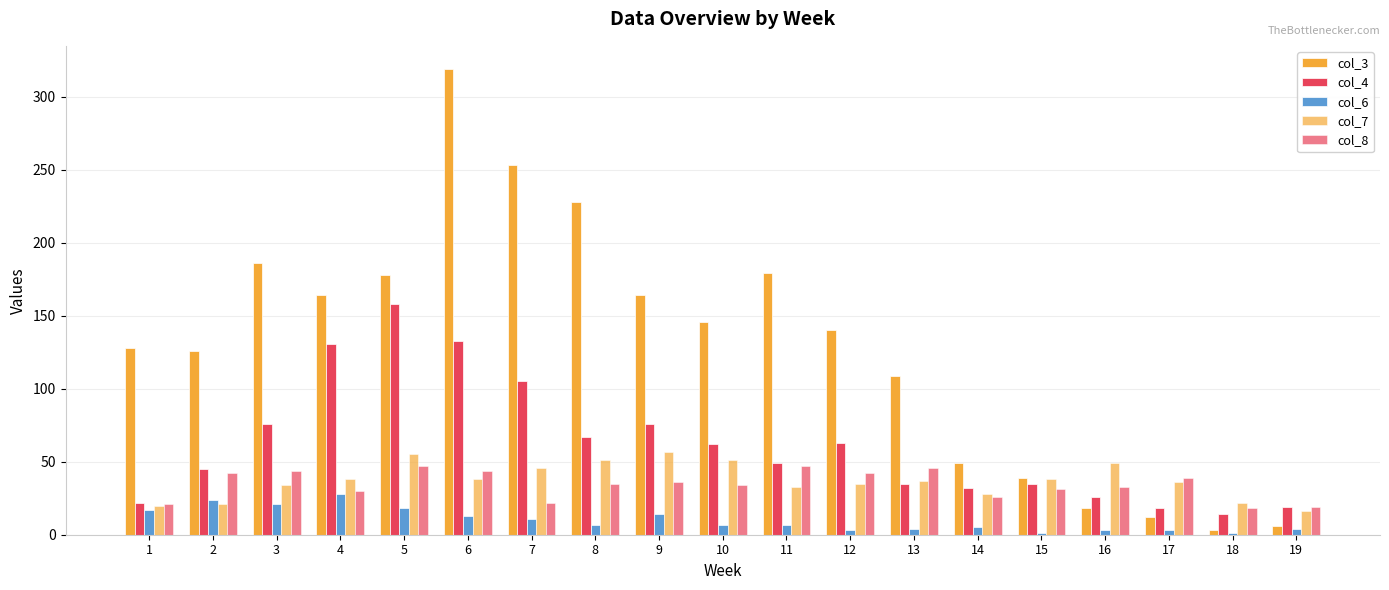

Count the number of categories in the chart.

19